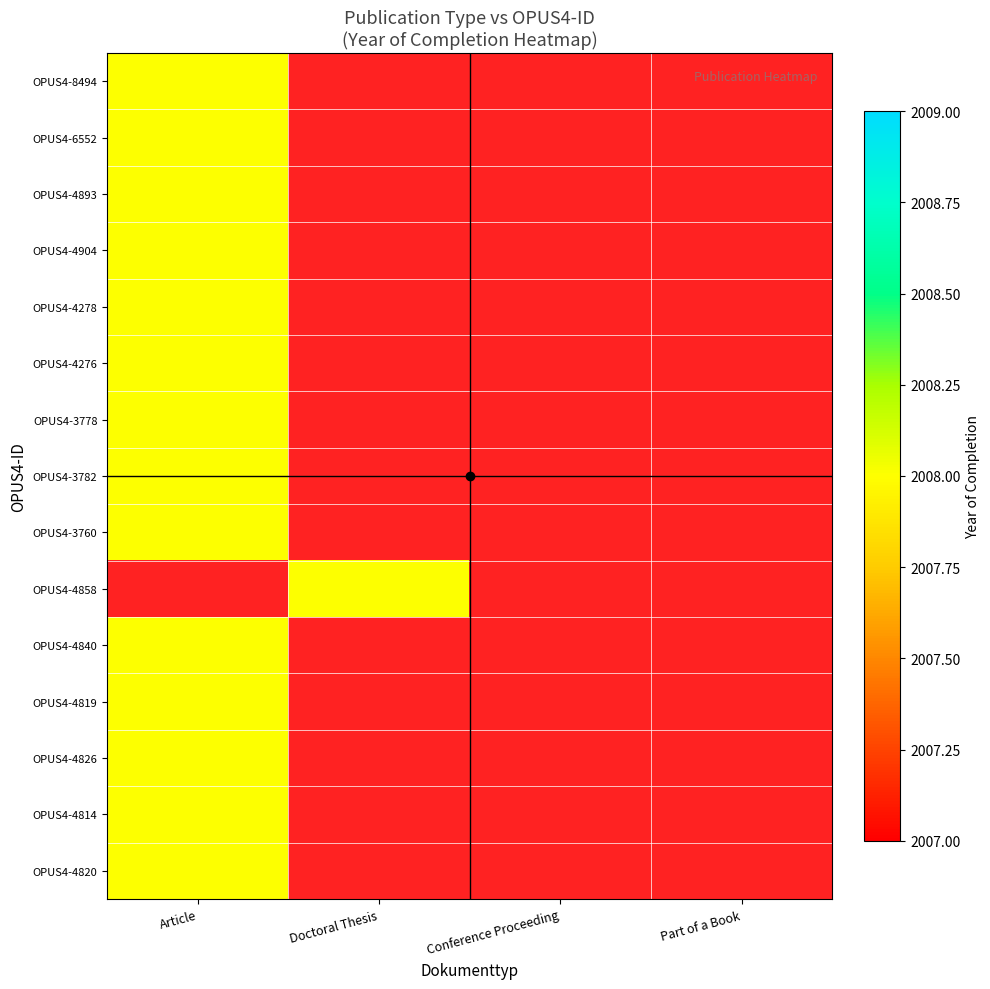

Is it true that OPUS4-4276 equals 2008 at Article?

True